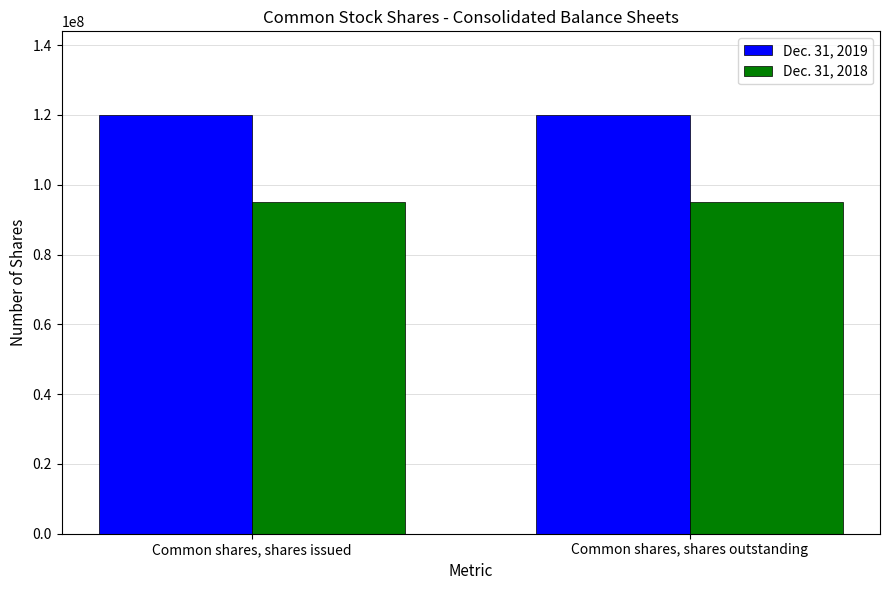

Reading left to right, transcribe all the data shown in this chart.

Dec. 31, 2019: 119956826	119956826
Dec. 31, 2018: 95000000	95000000